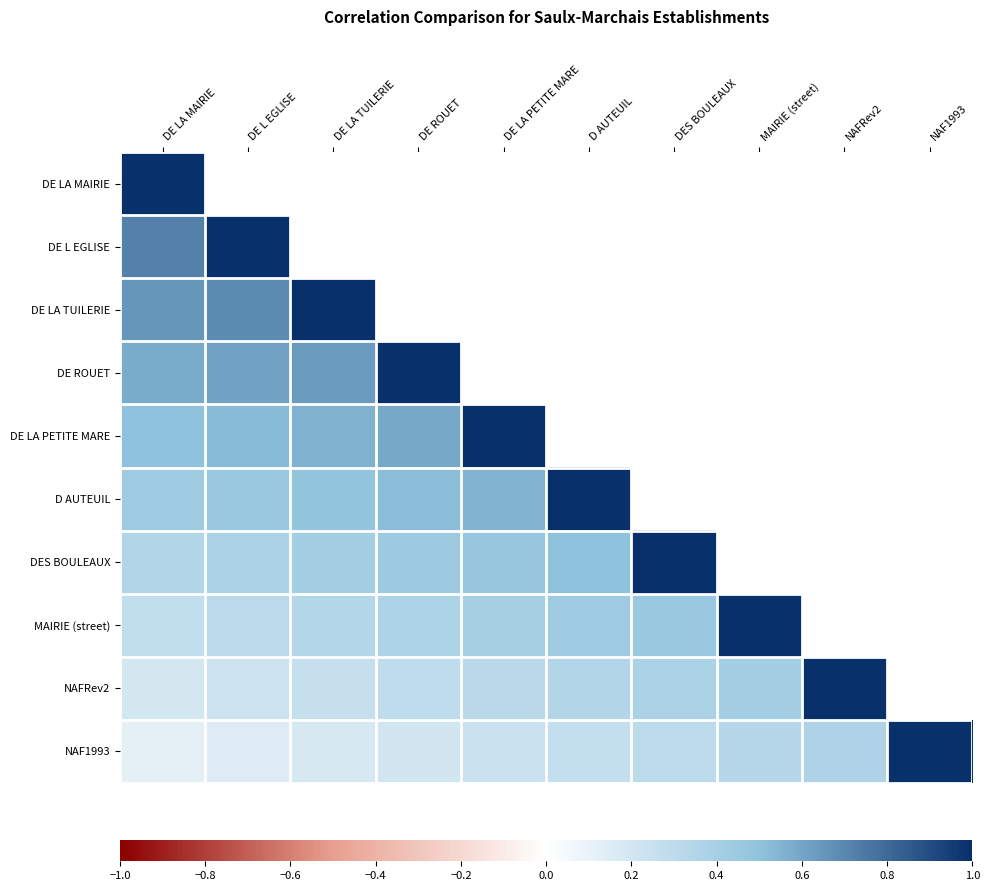

List the labels in order of NAFRev2 value, smallest first.

DE LA MAIRIE, DE L EGLISE, DE LA TUILERIE, DE ROUET, DE LA PETITE MARE, D AUTEUIL, DES BOULEAUX, MAIRIE (street), NAFRev2, NAF1993